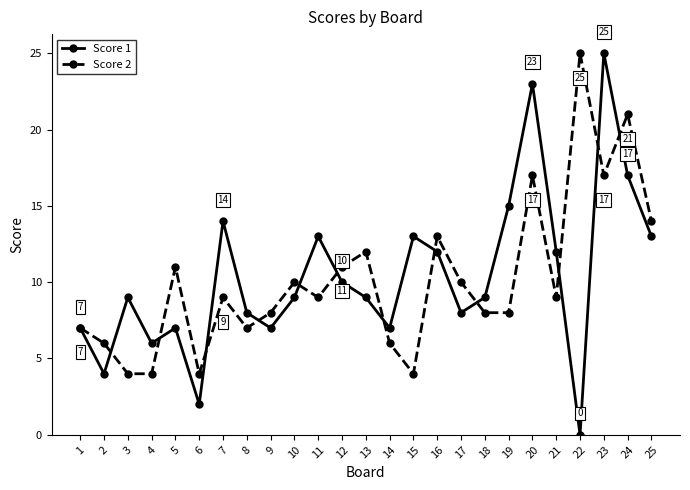

Reading left to right, what are all the values shown in this chart?

Score 1: 1=7	2=4	3=9	4=6	5=7	6=2	7=14	8=8	9=7	10=9	11=13	12=10	13=9	14=7	15=13	16=12	17=8	18=9	19=15	20=23	21=12	22=0	23=25	24=17	25=13
Score 2: 1=7	2=6	3=4	4=4	5=11	6=4	7=9	8=7	9=8	10=10	11=9	12=11	13=12	14=6	15=4	16=13	17=10	18=8	19=8	20=17	21=9	22=25	23=17	24=21	25=14